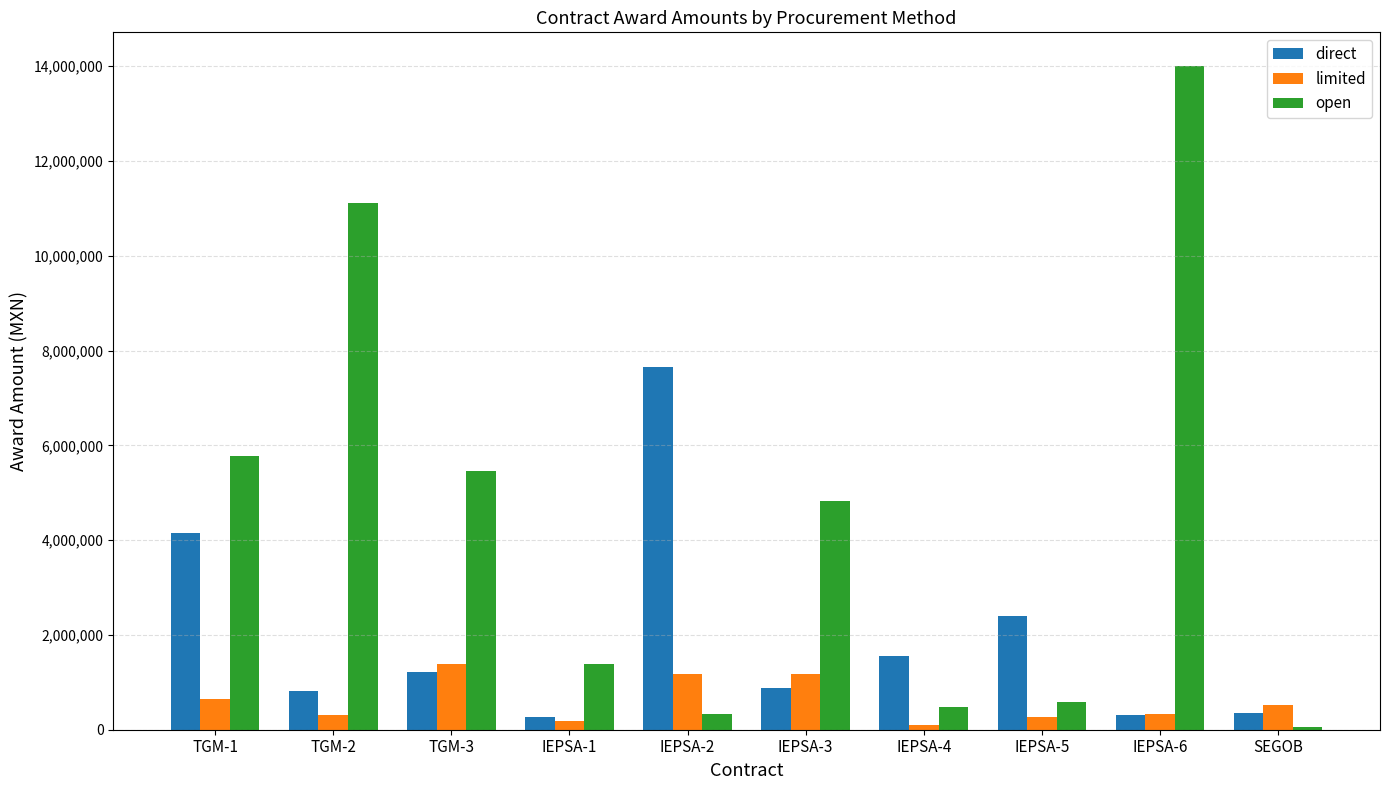

Between IEPSA-5 and IEPSA-6, which series saw the biggest shift?

open